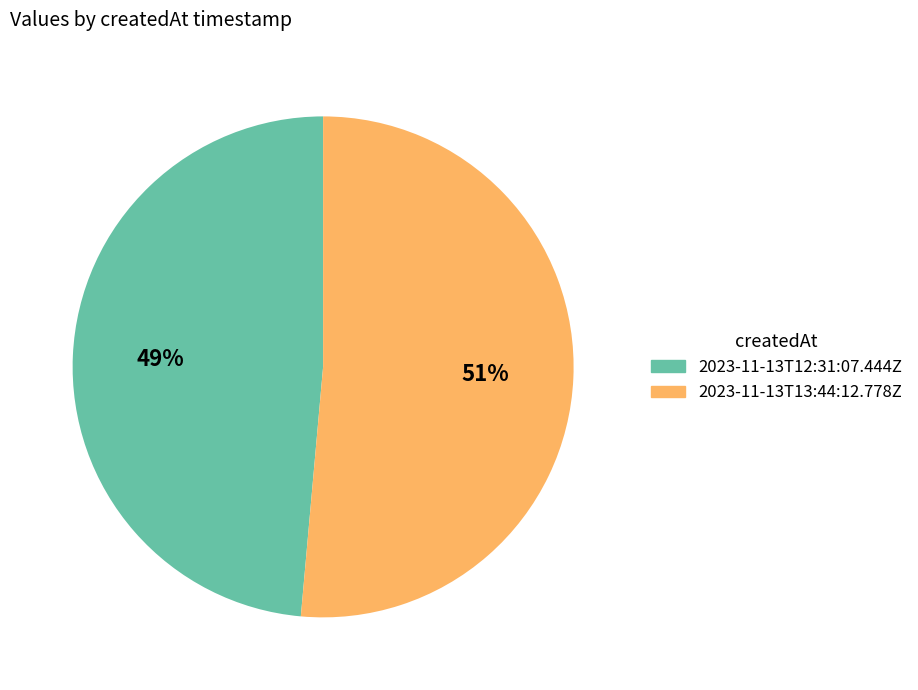

What is the smallest slice in the pie chart?

2023-11-13T12:31:07.444Z